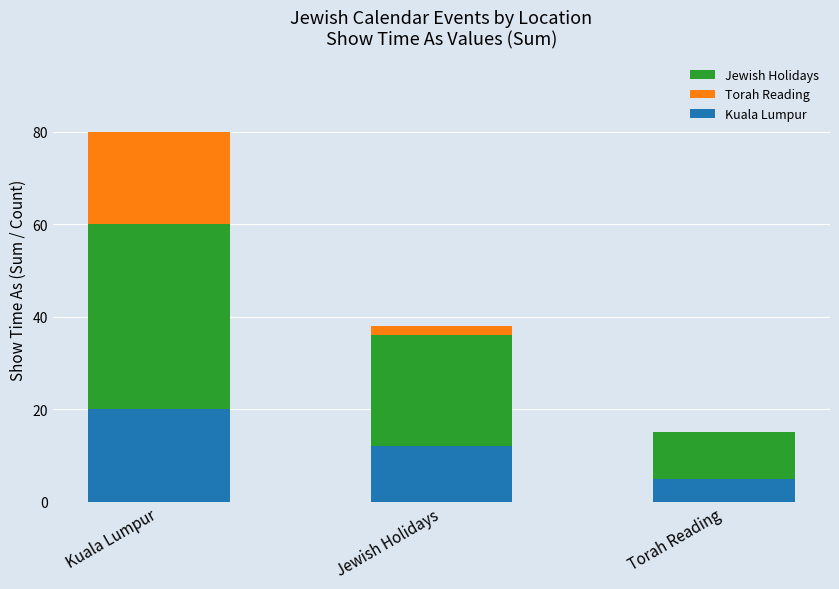

What are all the series names shown in the legend?

Jewish Holidays, Torah Reading, Kuala Lumpur